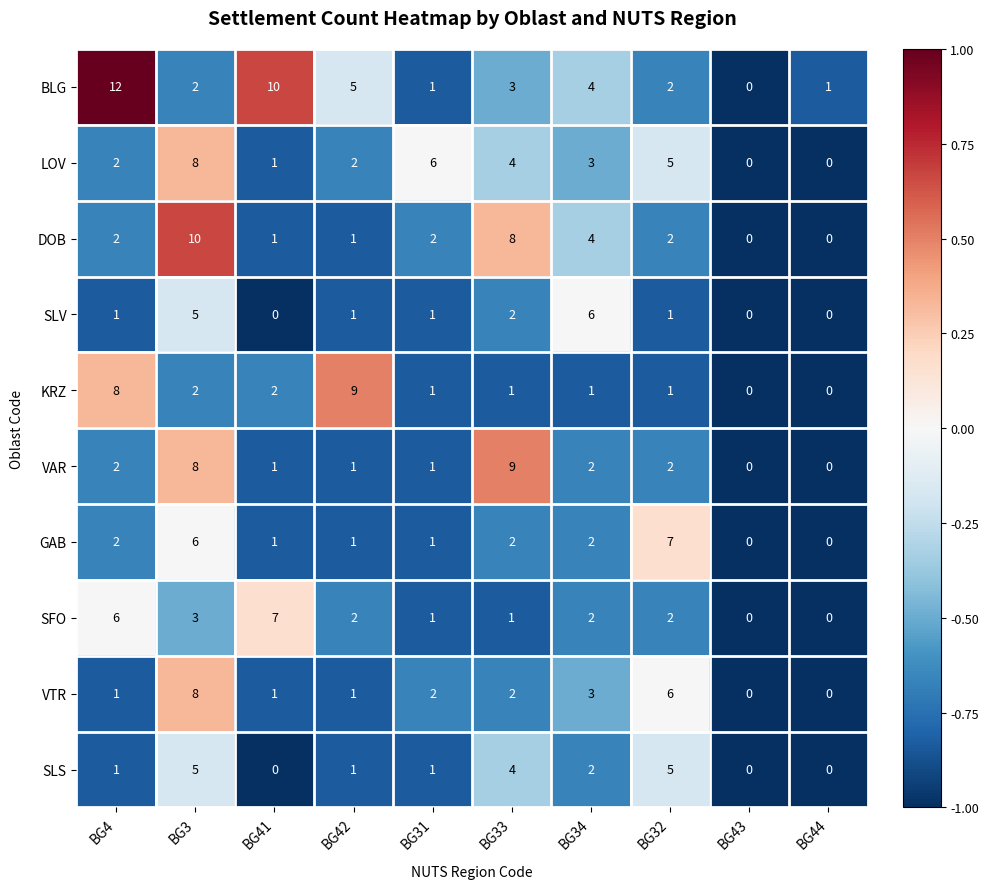

What is the total value across all series at BG4?

37